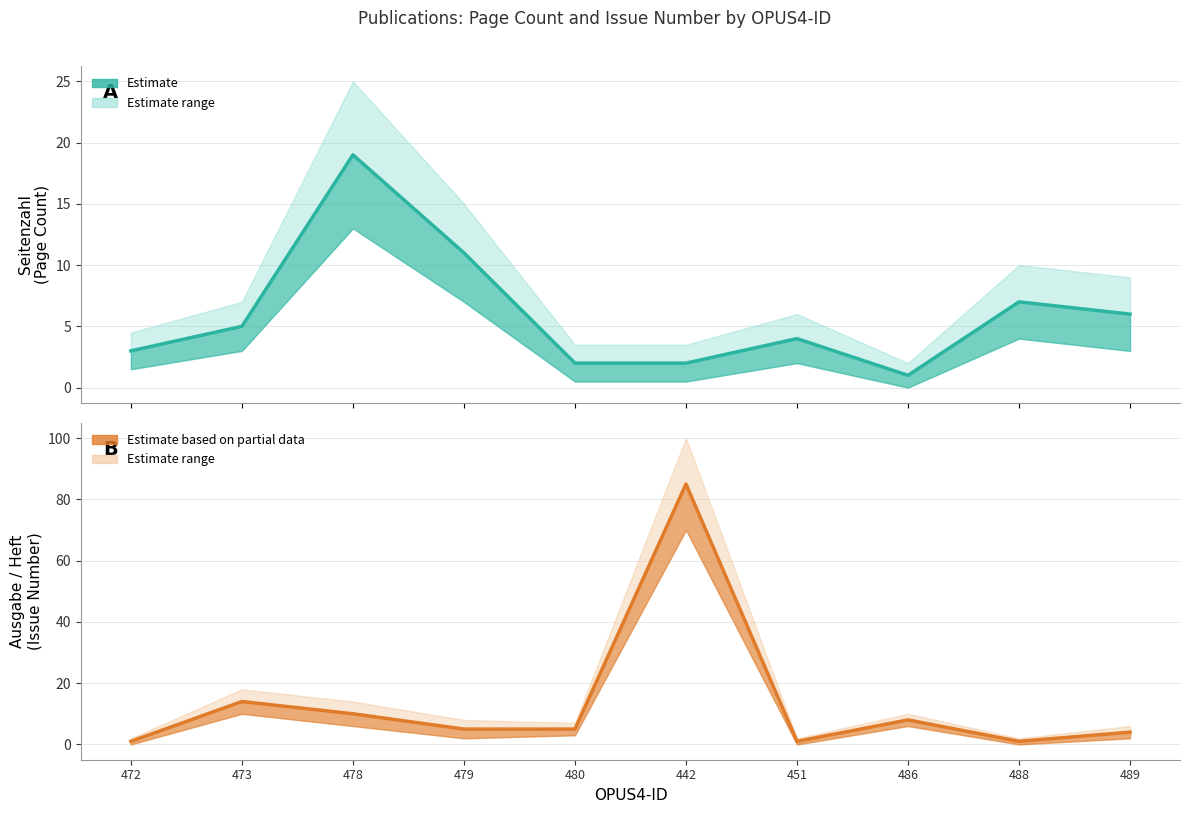

The value of Ausgabe / Heft (Estimate) at 442 is 112. True or false?

False